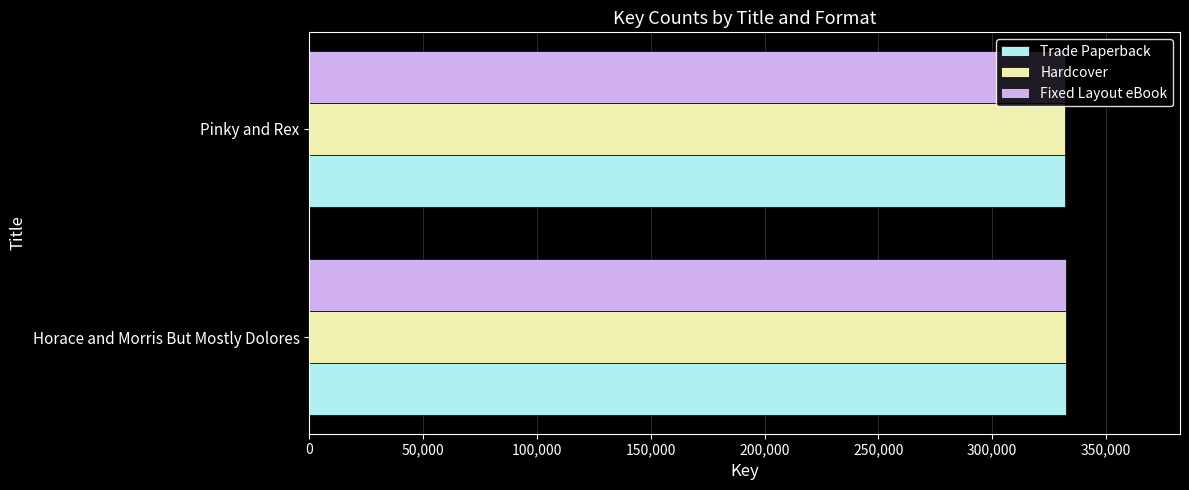

What is the greatest value displayed?

332609